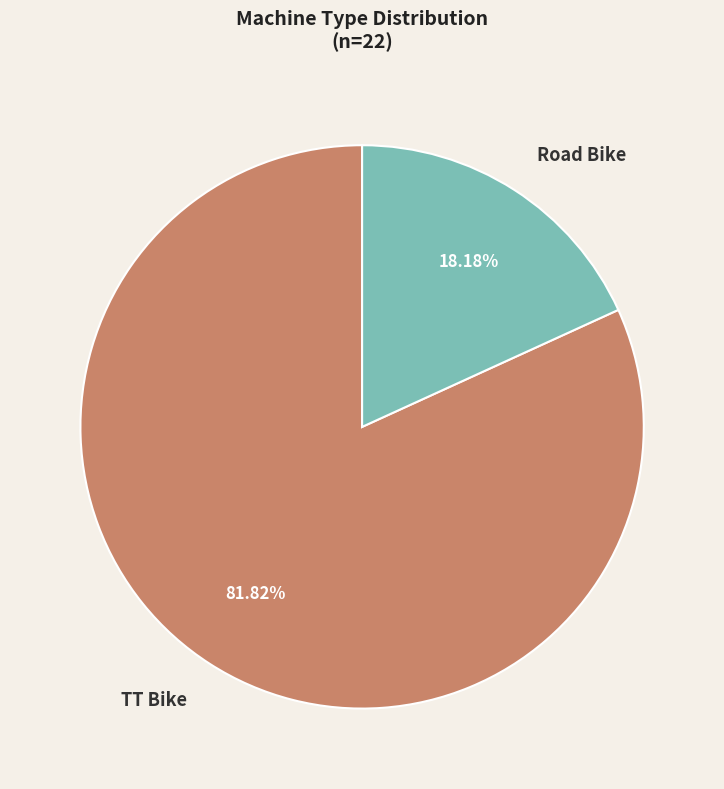

Which slice represents more than half of the pie?

TT Bike